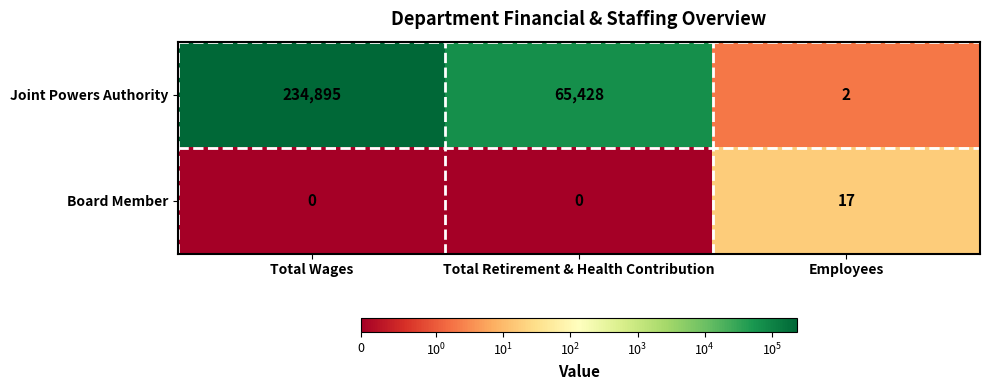

Rank the series at Total Retirement & Health Contribution from lowest to highest value.

Board Member, Joint Powers Authority